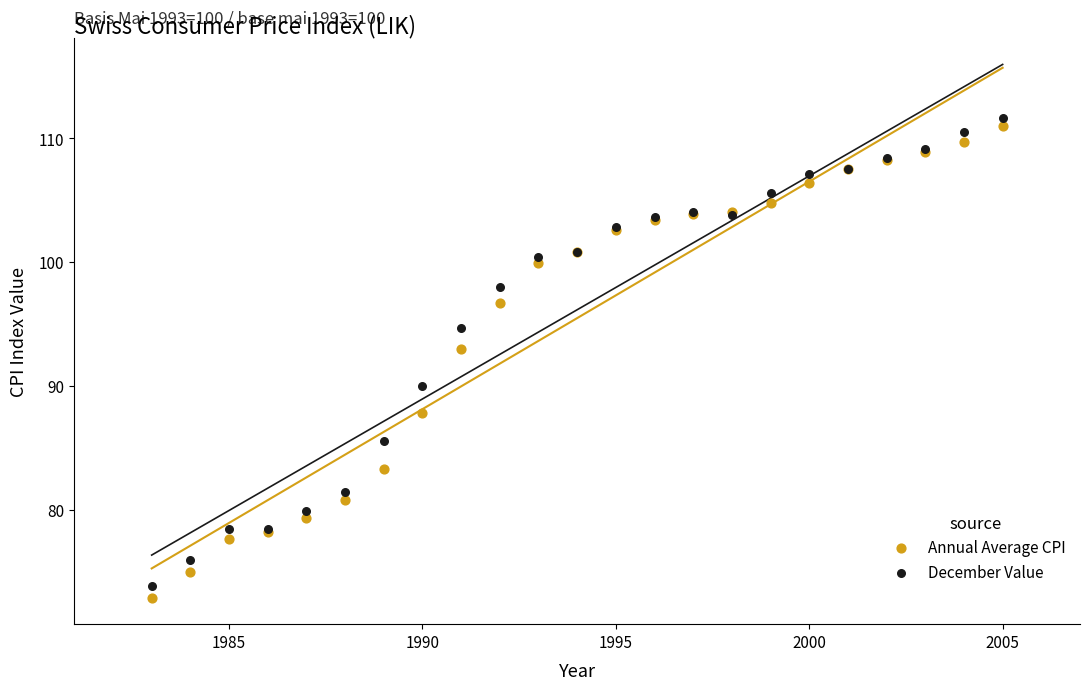

Which series has the largest Y range (max minus min)?

Annual Average CPI